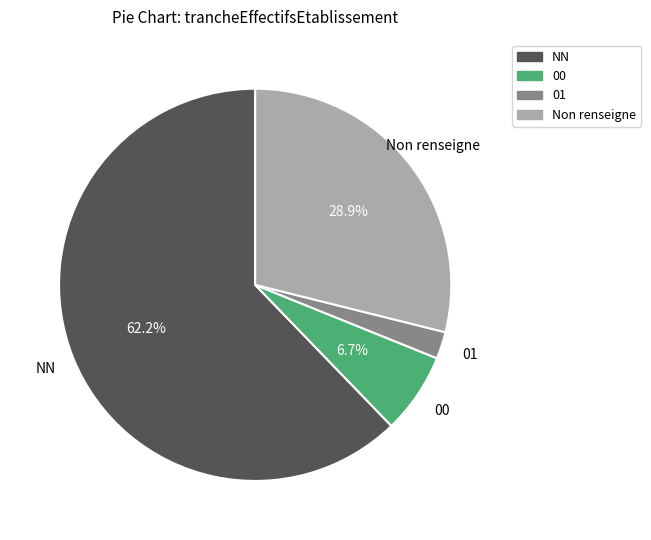

What percentage is the NN slice, to the nearest percent?

62%